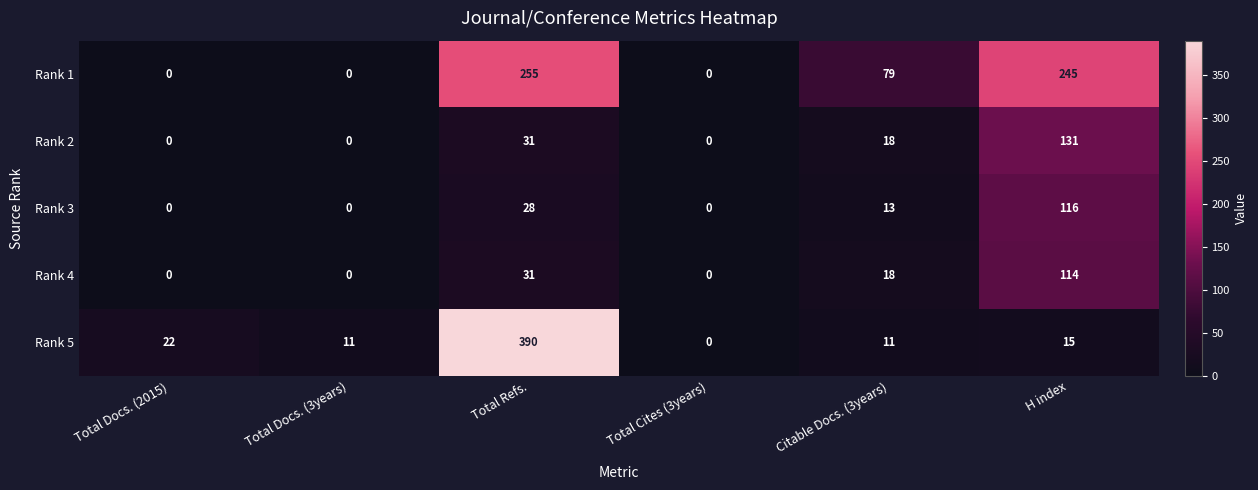

What is the greatest value displayed?

390